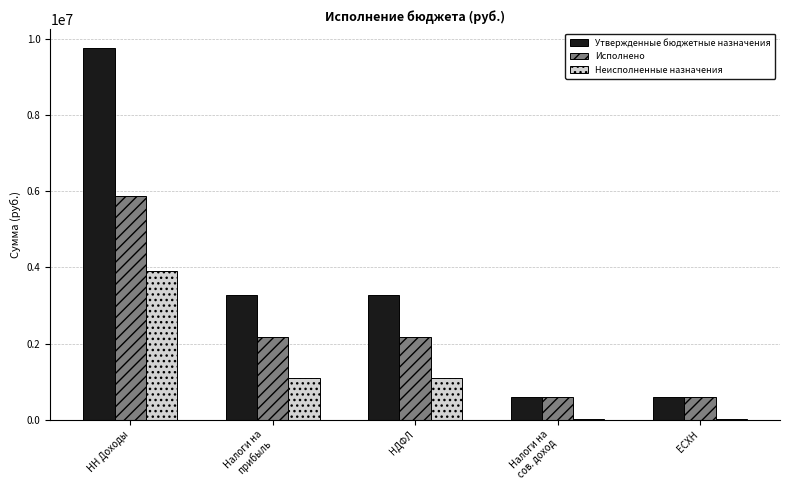

Which category has the highest value in the Неисполненные назначения series?

НН Доходы